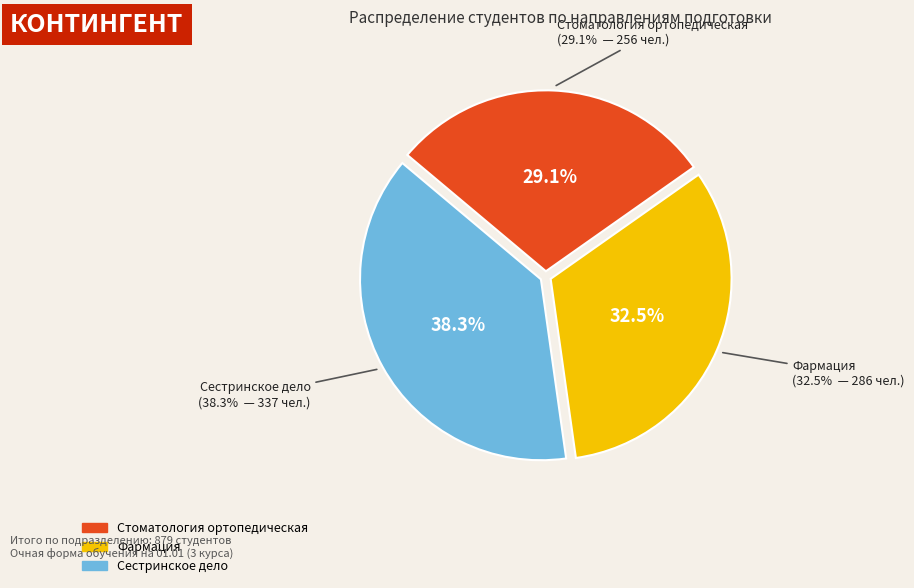

To the nearest percent, what percentage of the pie is 31.02.05 Стоматология ортопедическая?

29%